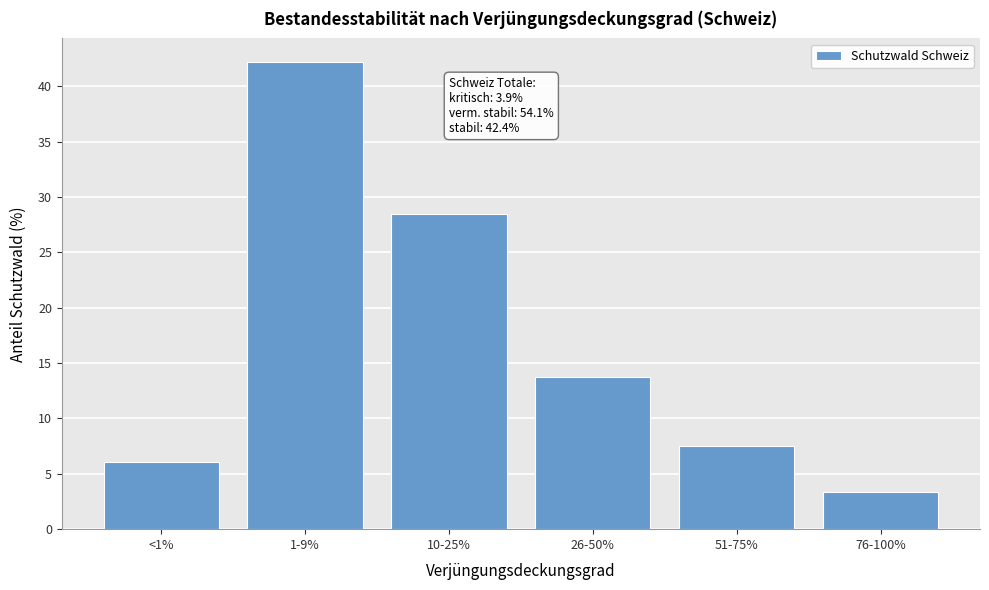

Reading right to left, list all the values displayed in this chart.

3.4	7.5	13.7	28.5	42.2	6.1